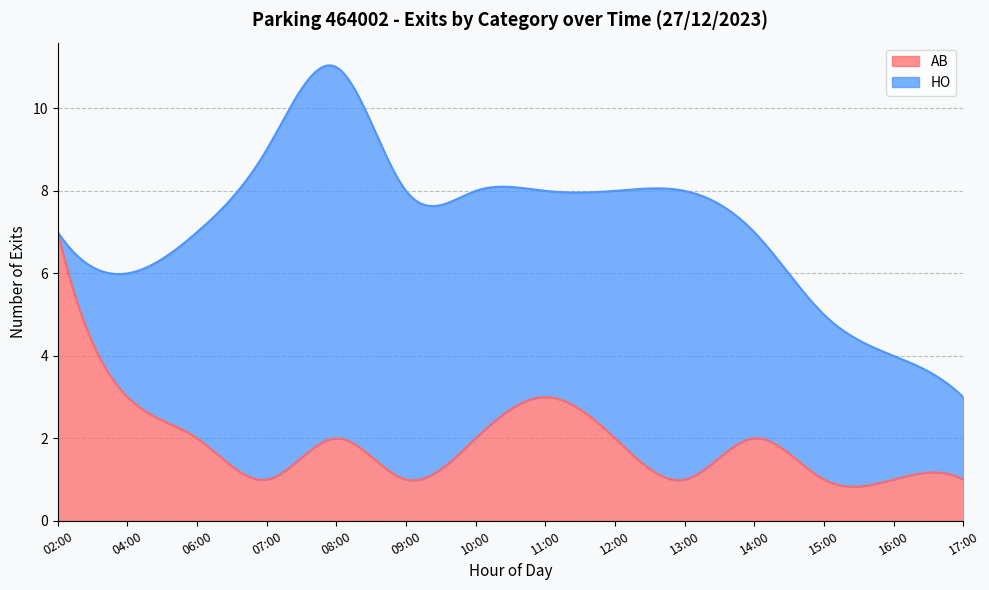

Rank the categories by AB value from highest to lowest.

02:00, 04:00, 11:00, 06:00, 08:00, 10:00, 12:00, 14:00, 07:00, 09:00, 13:00, 15:00, 16:00, 17:00